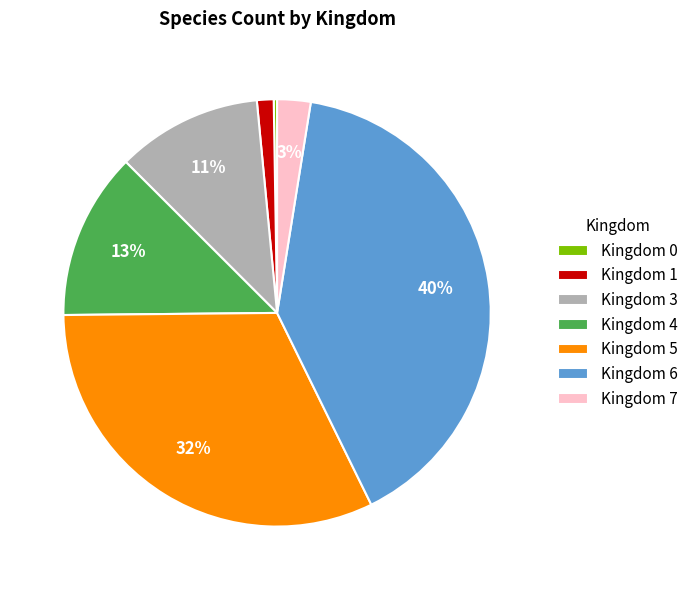

To the nearest percent, what is the difference between the largest and smallest slice percentages?

40%